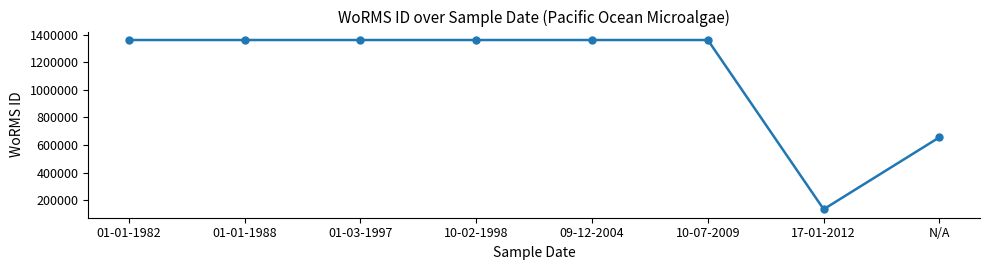

What is the label of the 2nd point from the left?

01-01-1988